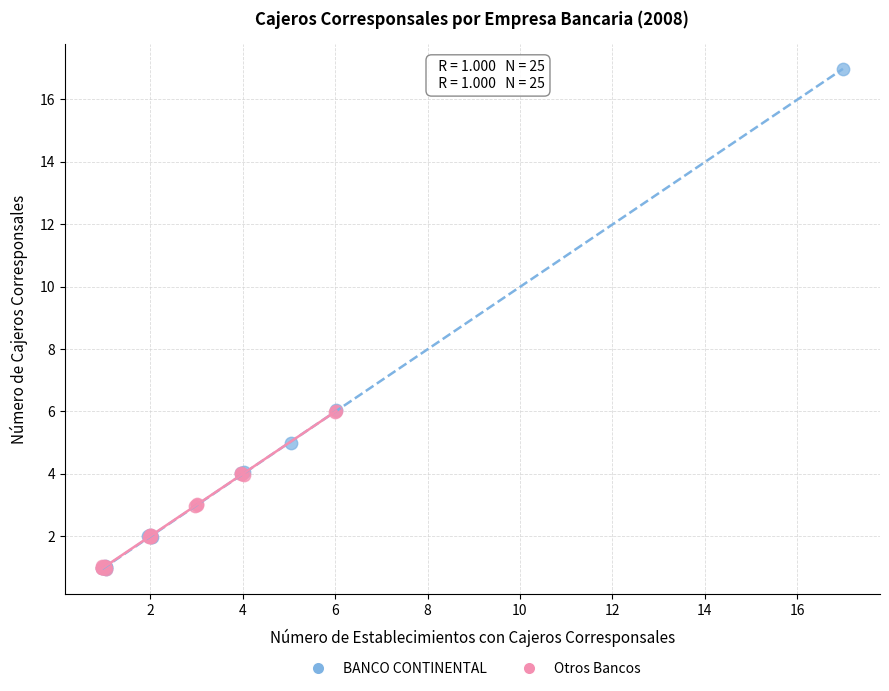

Which series reaches the maximum Y coordinate?

BANCO CONTINENTAL